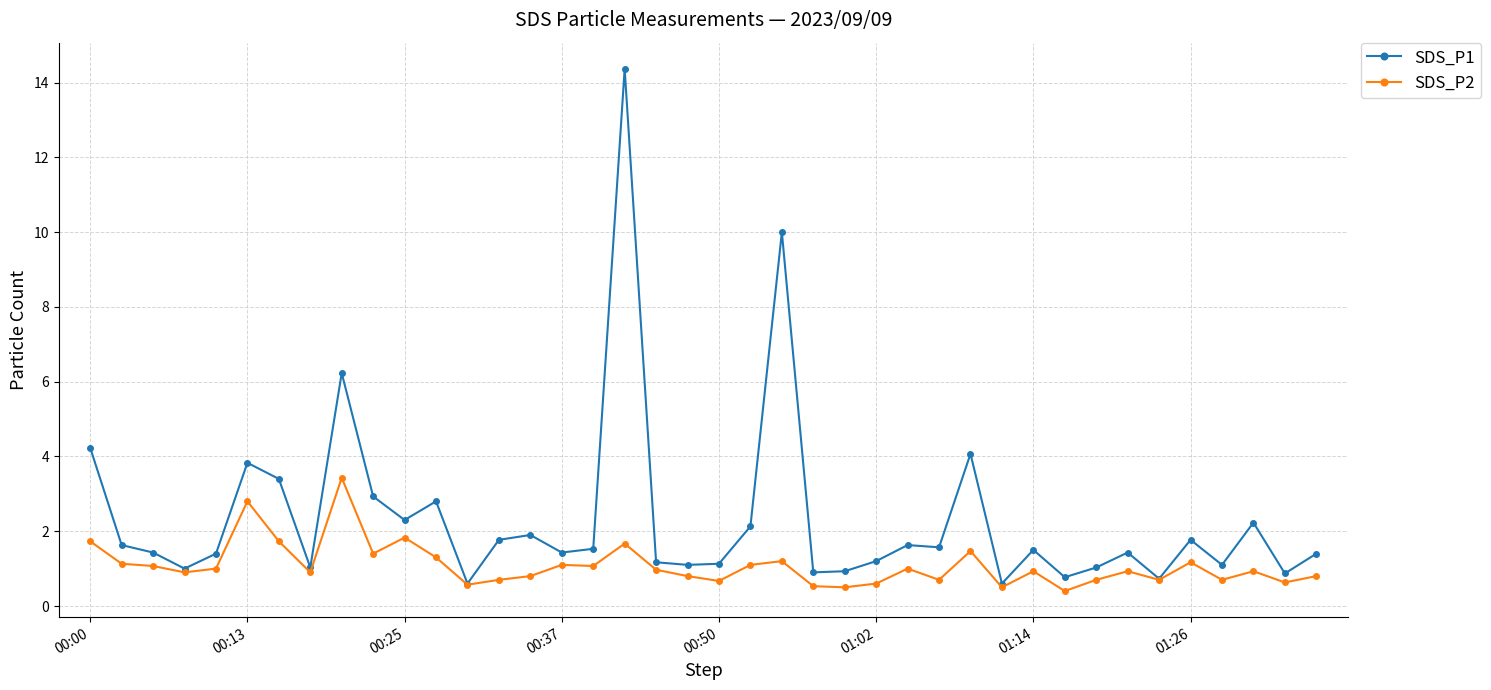

List the series in order of their overall mean, lowest first.

SDS_P2, SDS_P1